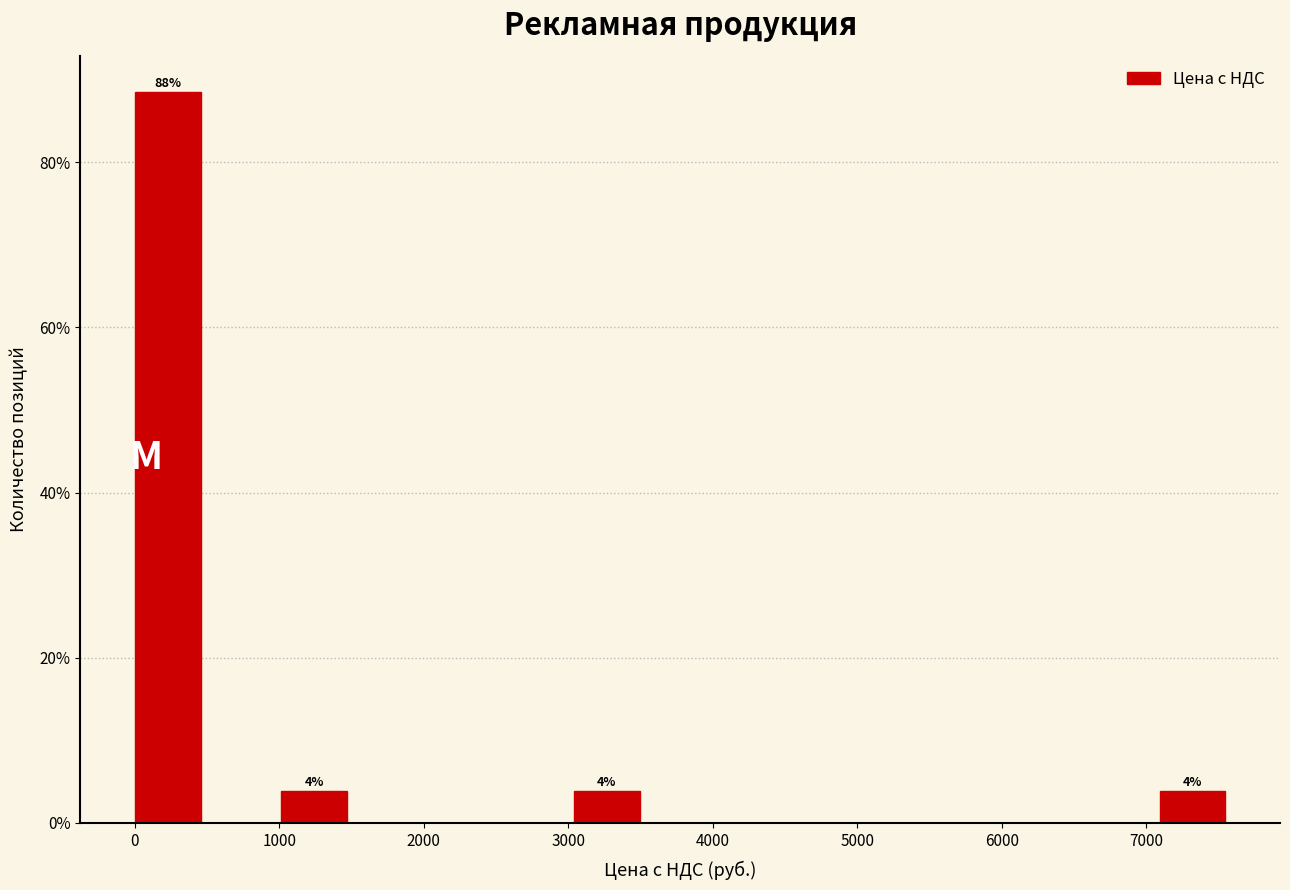

Over which range of the x-axis is the bar tallest?

0 to 500